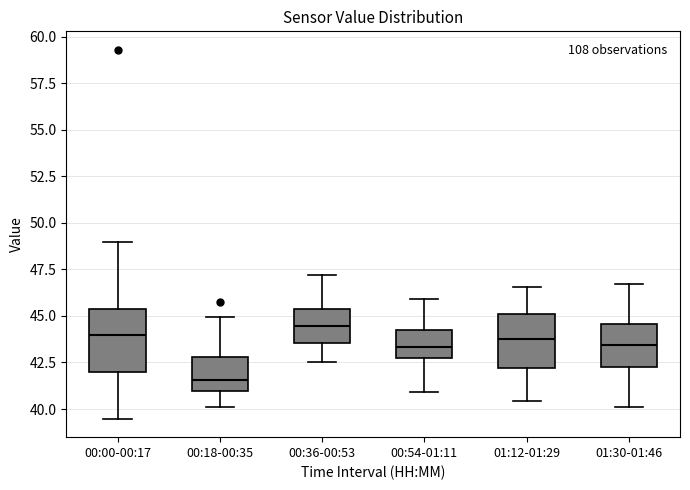

Reading left to right, read every box against the y-axis: the position of its median line, the range the box covers, and the ends of its whiskers. The values are not printed on the chart, so give them approximately, as read against the axis.

00:00-00:17: median 44.0, box 42.0 to 45.5, whiskers 39.5 to 49.0
00:18-00:35: median 41.5, box 41.0 to 43.0, whiskers 40.0 to 45.0
00:36-00:53: median 44.5, box 43.5 to 45.5, whiskers 42.5 to 47.0
00:54-01:11: median 43.5, box 42.5 to 44.5, whiskers 41.0 to 46.0
01:12-01:29: median 44.0, box 42.0 to 45.0, whiskers 40.5 to 46.5
01:30-01:46: median 43.5, box 42.5 to 44.5, whiskers 40.0 to 46.5